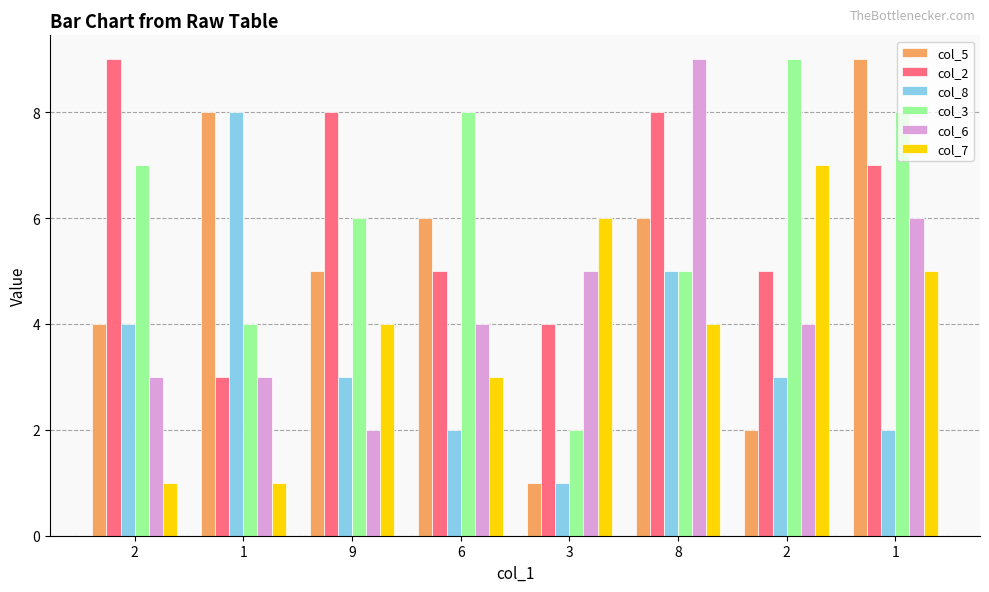

Are the bars grouped side by side (vs. stacked)?

Yes